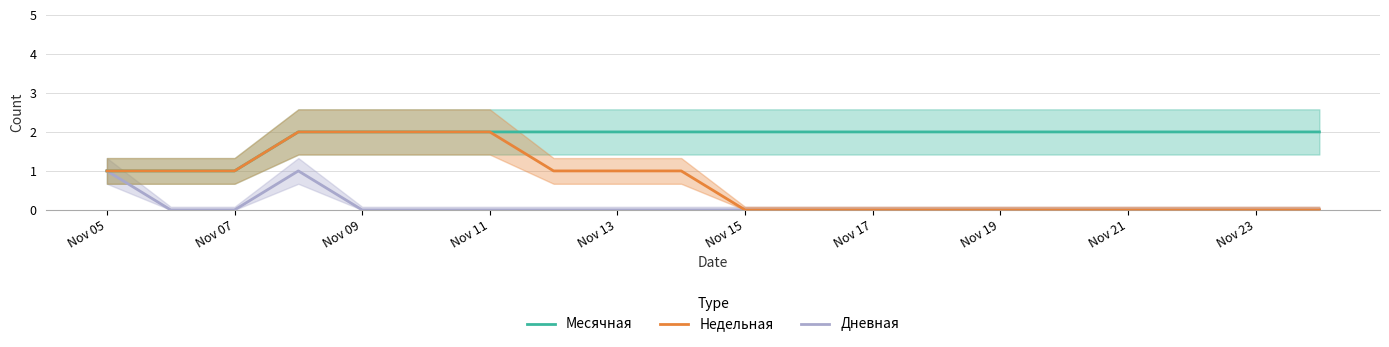

Reading left to right, transcribe all the data shown in this chart.

Месячная: 1	1	1	2	2	2	2	2	2	2	2	2	2	2	2	2	2	2	2	2
Недельная: 1	1	1	2	2	2	2	1	1	1	0	0	0	0	0	0	0	0	0	0
Дневная: 1	0	0	1	0	0	0	0	0	0	0	0	0	0	0	0	0	0	0	0